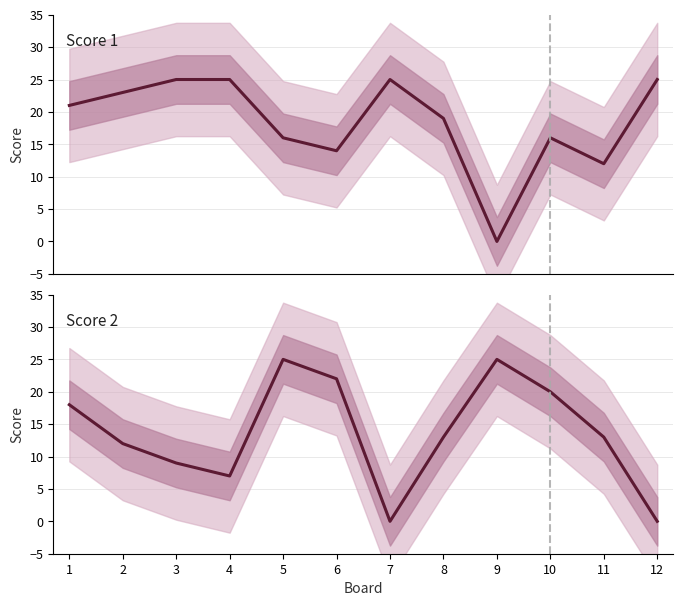

Between 7 and 5, which is larger?

7